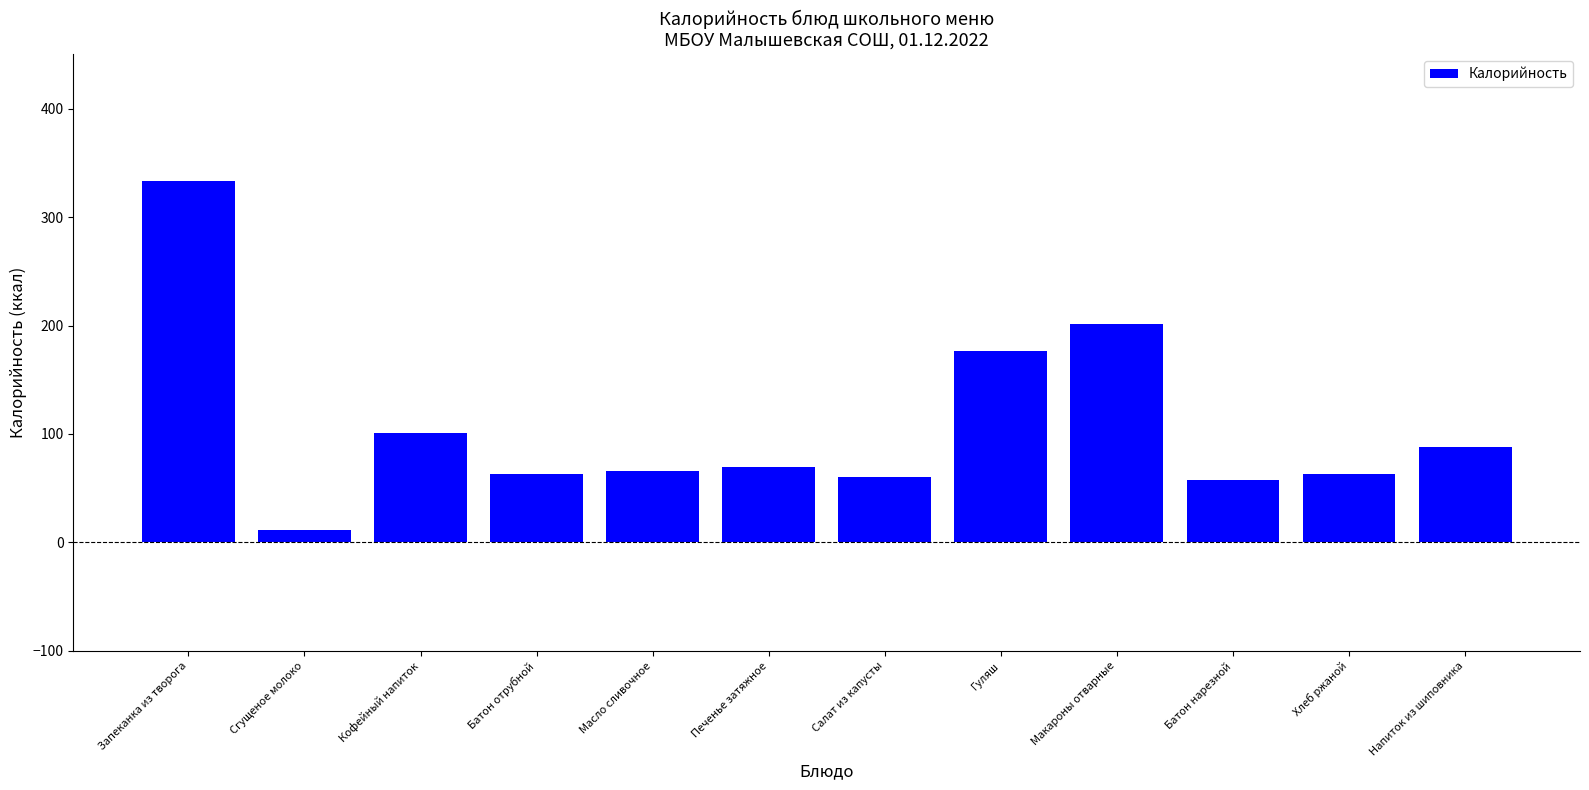

Which label corresponds to the largest value in the chart?

Запеканка из творога